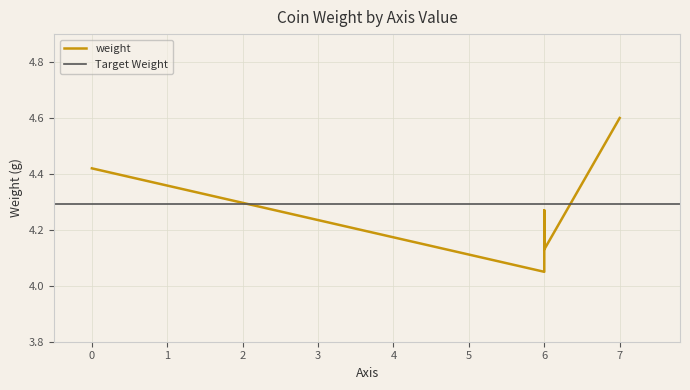

How many series are shown in this chart?

1